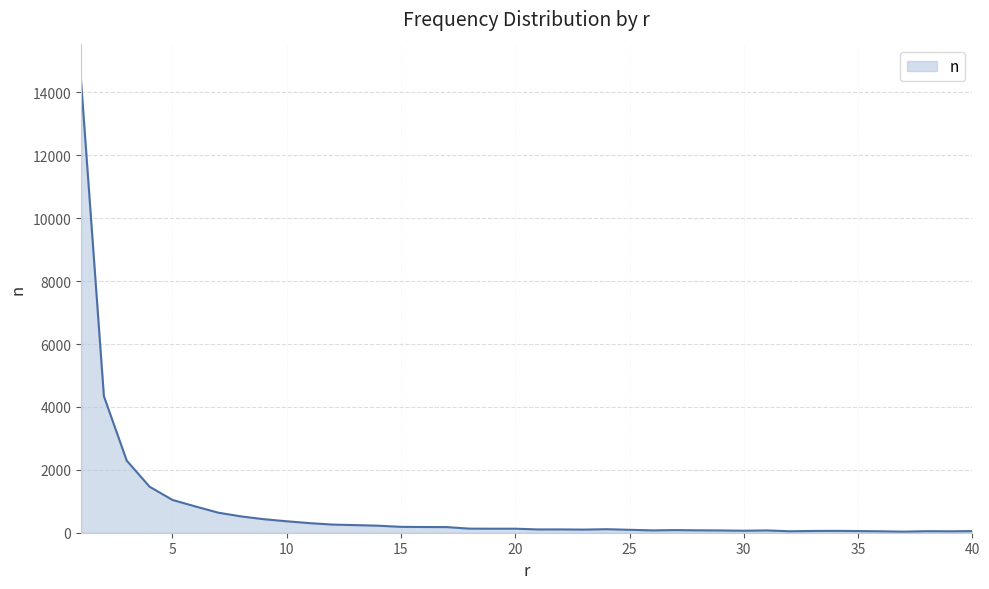

What is the greatest value displayed?

14376